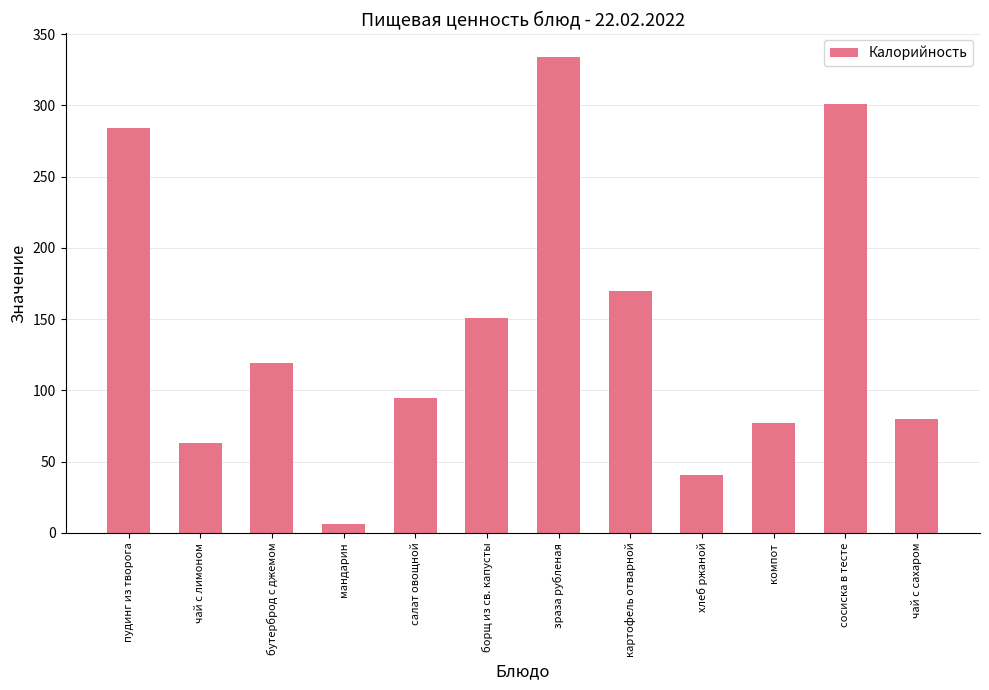

What is the change in value from бутерброд с джемом to борщ из св. капусты?

+32